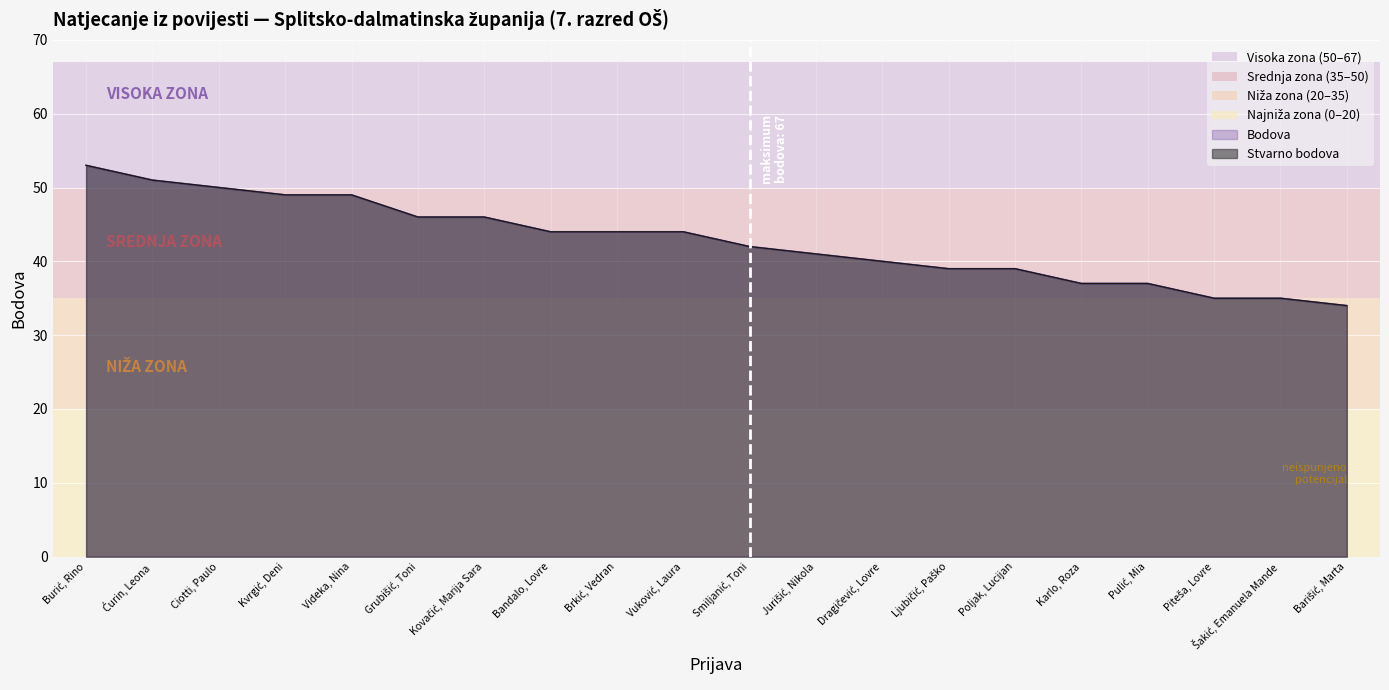

What is the sum of the Stvarno bodova values at Bandalo, Lovre and Pulić, Mia?

81